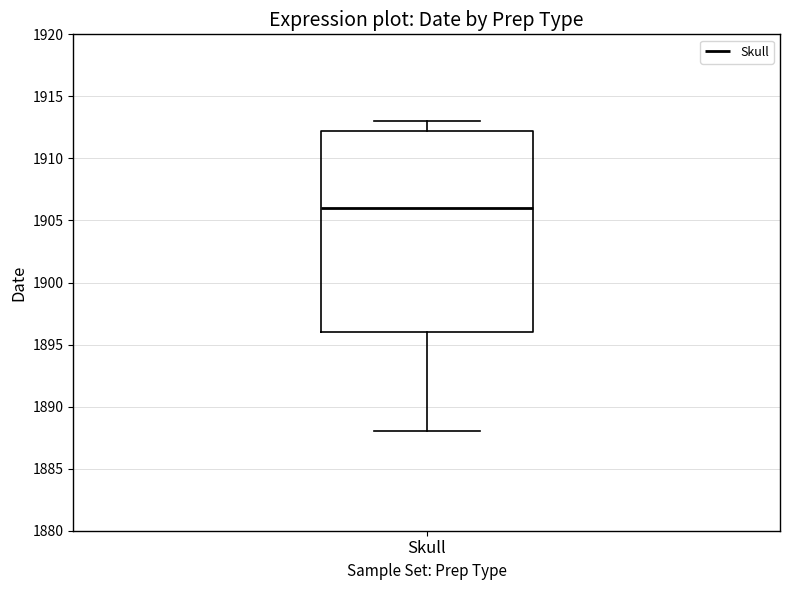

Where does the upper whisker of the box for Skull end on the y-axis? The values are not printed on the chart, so give them approximately, as read against the axis.

1913.0